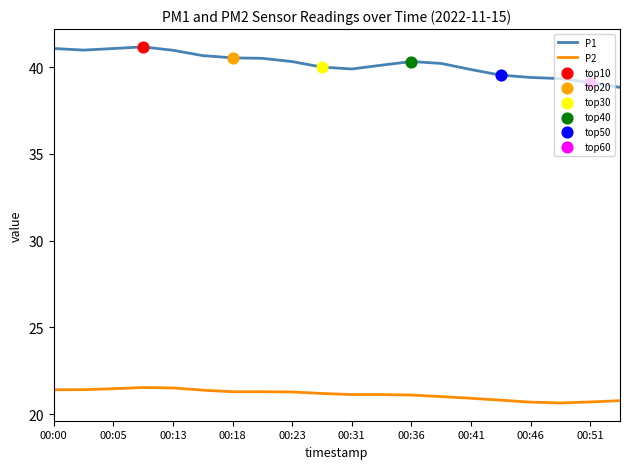

What is the greatest value displayed?

41.2